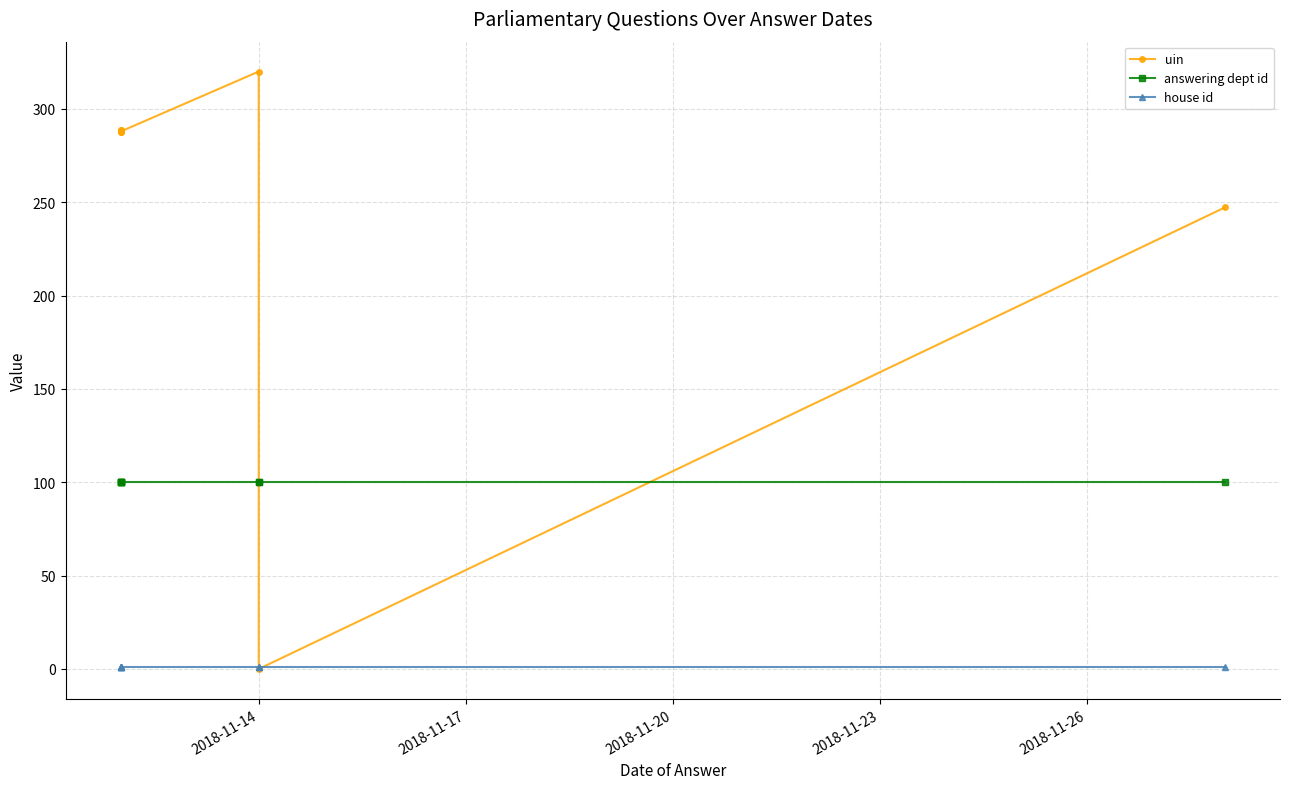

How many values in the uin series are below 287?

2